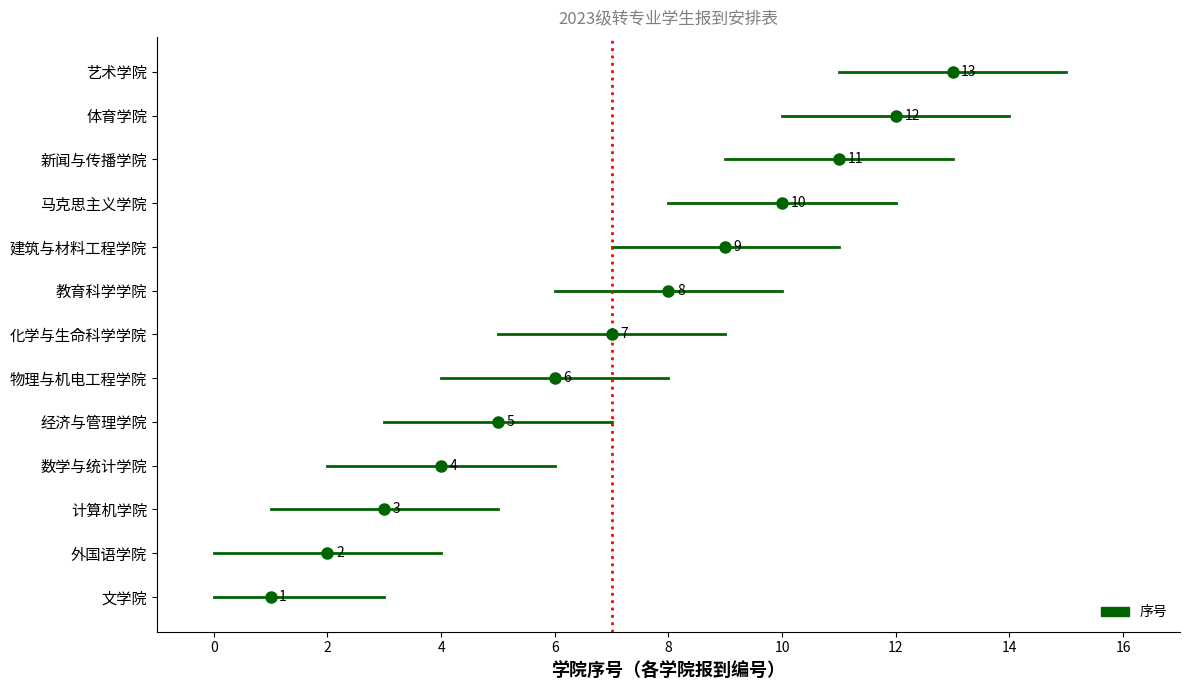

What is the difference between the second highest and minimum values?

11